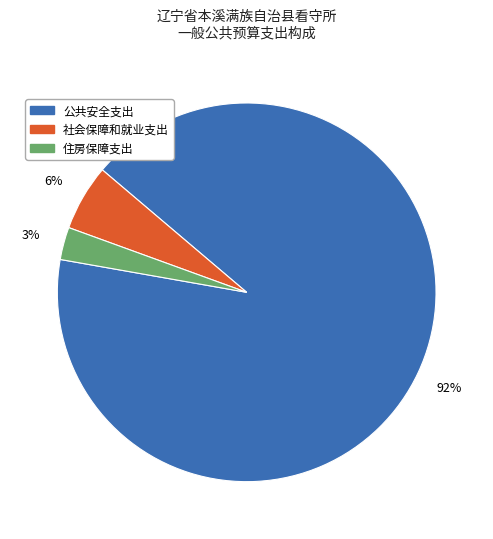

Combined, do 住房保障支出 and 公共安全支出 account for over 50%?

Yes